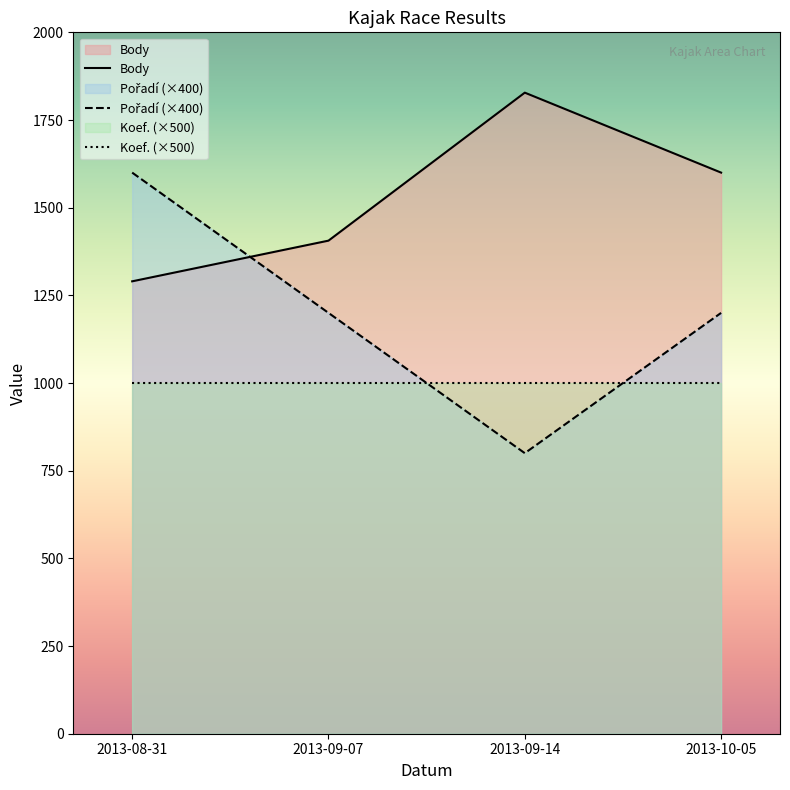

At which category is the sum across all series the highest?

2013-08-31